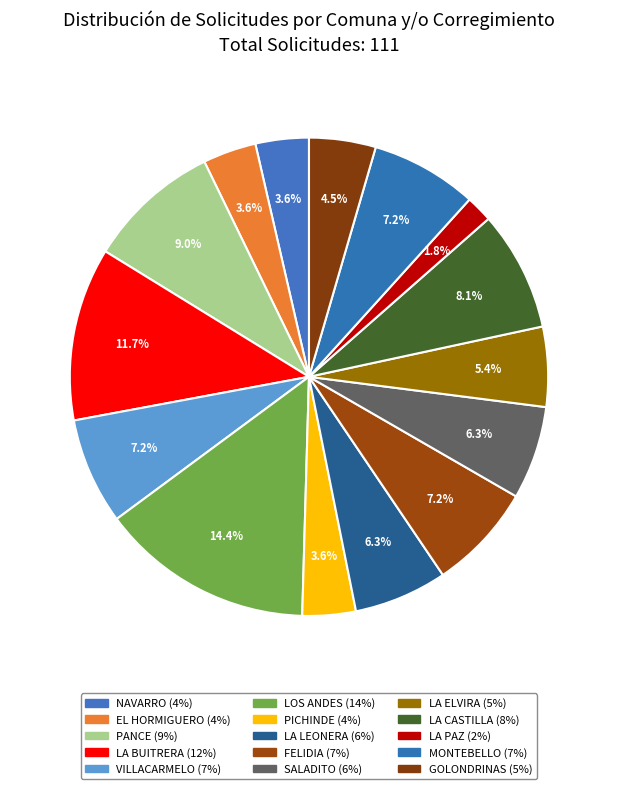

Which category has the biggest portion of the pie?

LOS ANDES